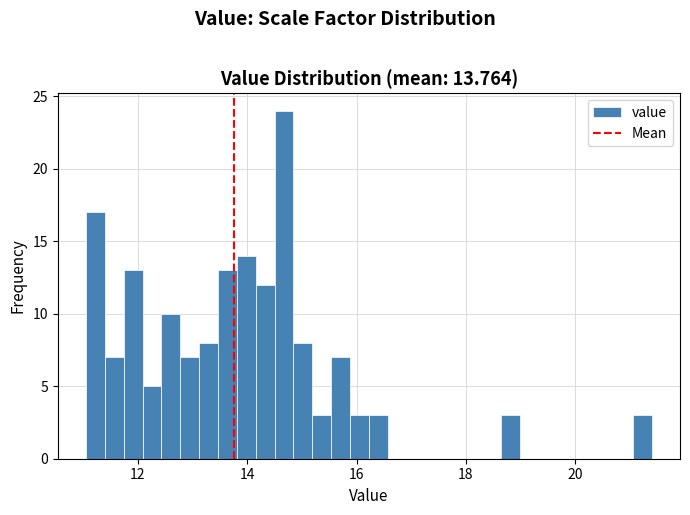

Around what value on the x-axis is the tallest bar? Give the approximate position of its centre, as read against the axis.

14.6